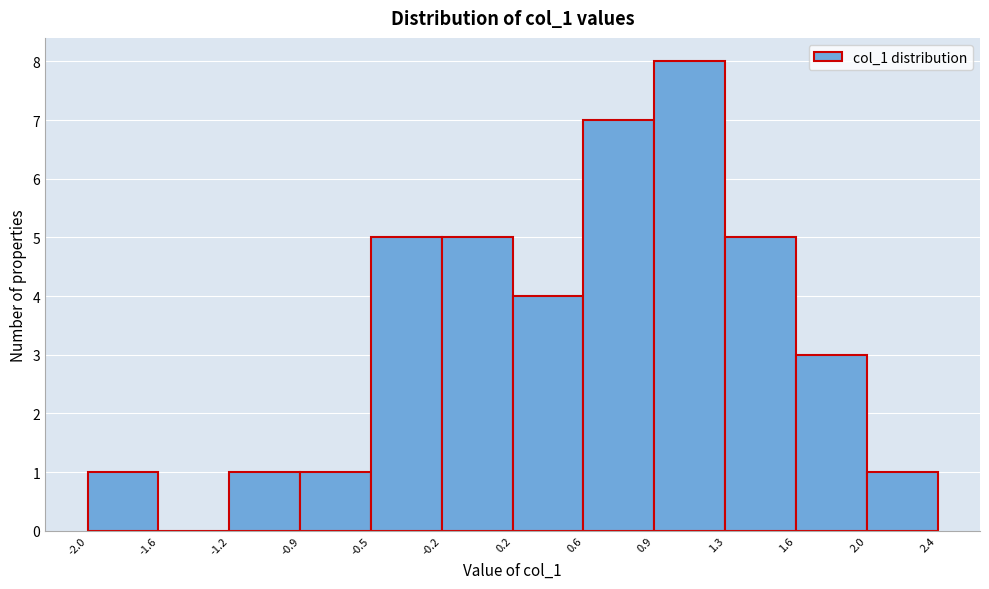

Reading left to right, transcribe this chart: for each bar, give the range it covers on the x-axis and its height. The values are not printed on the chart, so give them approximately, as read against the axis.

-2.0 to -1.6: 1
-1.6 to -1.2: 0
-1.2 to -0.9: 1
-0.9 to -0.5: 1
-0.5 to -0.2: 5
-0.2 to 0.2: 5
0.2 to 0.6: 4
0.6 to 0.9: 7
0.9 to 1.3: 8
1.3 to 1.6: 5
1.6 to 2.0: 3
2.0 to 2.4: 1